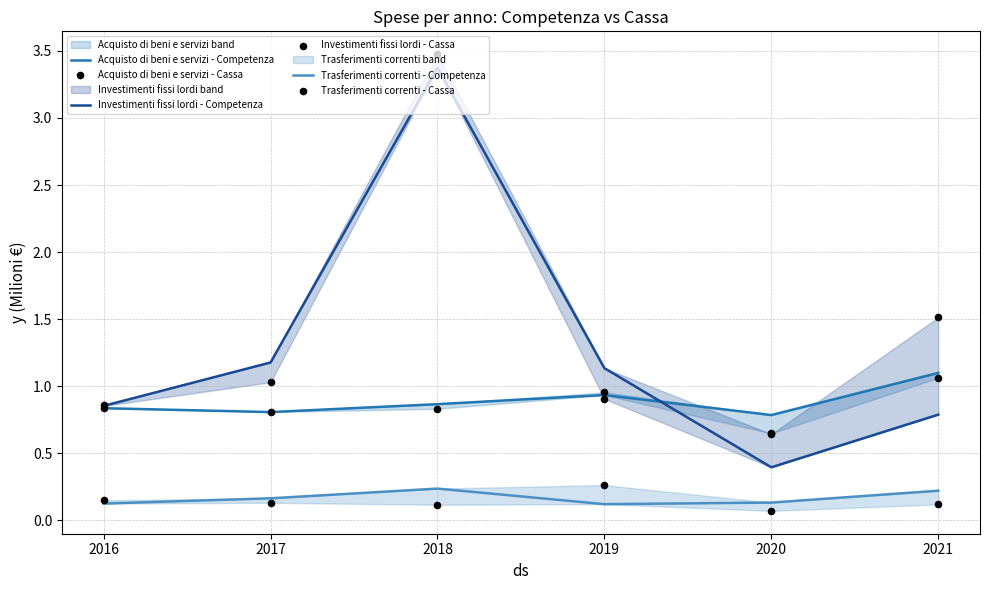

Is the value of Investimenti fissi lordi - Cassa at 2021 greater than the value of Acquisto di beni e servizi - Cassa at 2018?

Yes